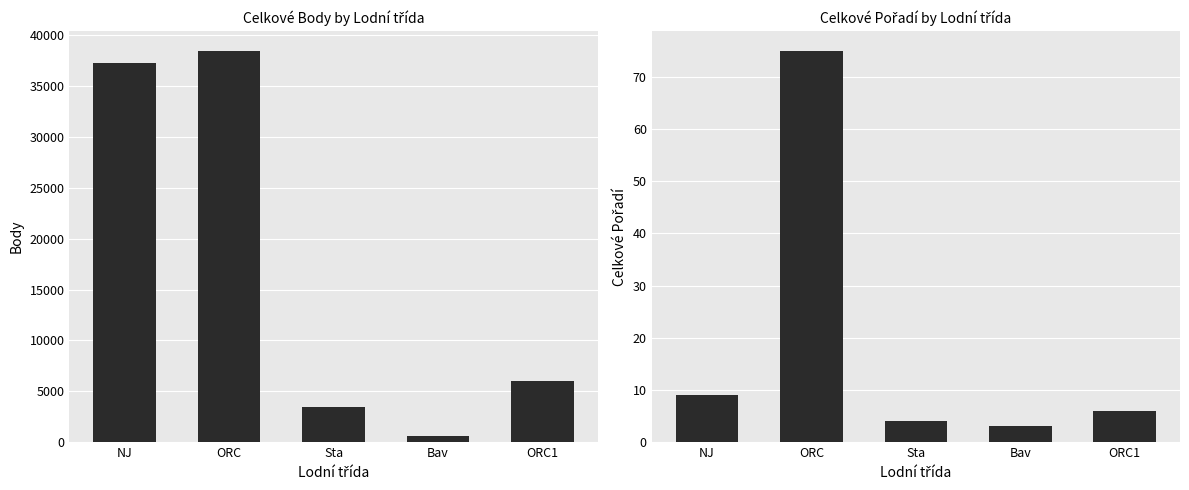

What are all the series names shown in the legend?

Body, Pořadí